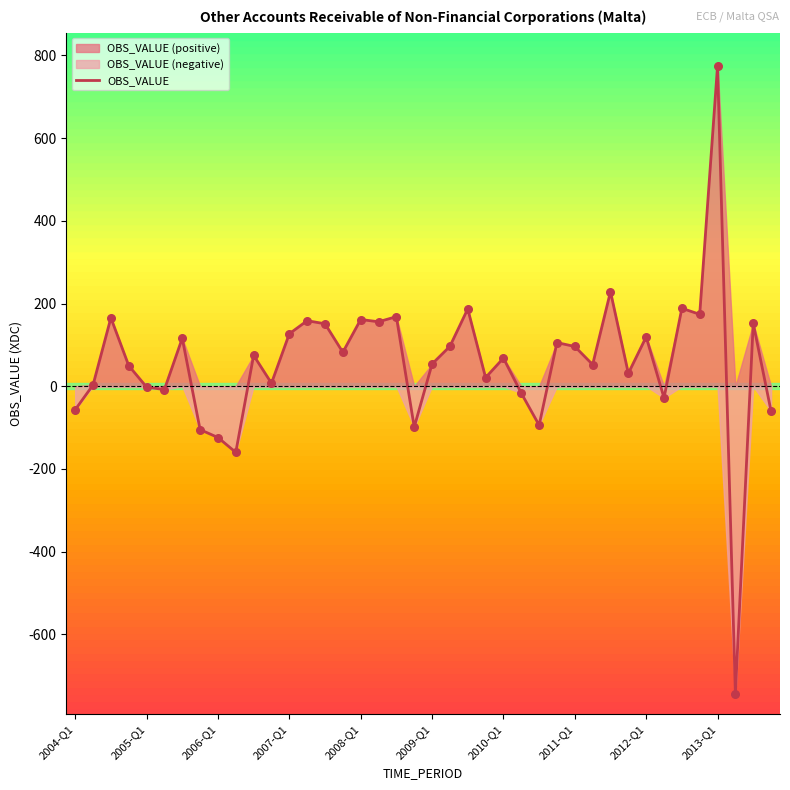

What is the change in value from 10 to 18?

+93.6